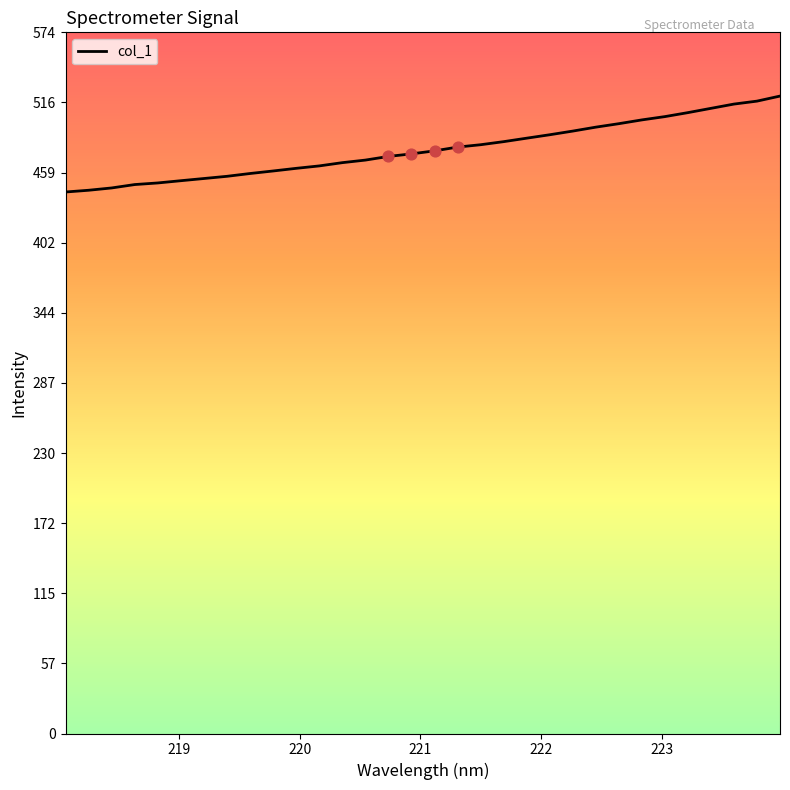

What is the maximum value shown in the chart?

521.6